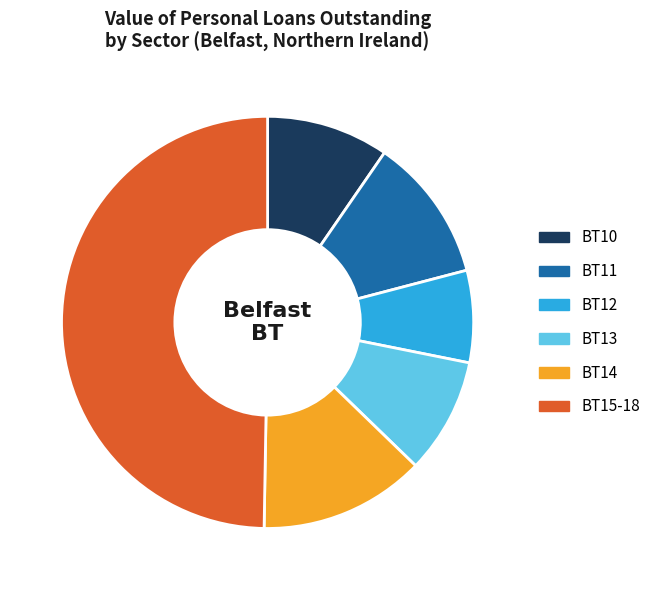

The BT11 slice represents 11% of the pie. True or false?

True